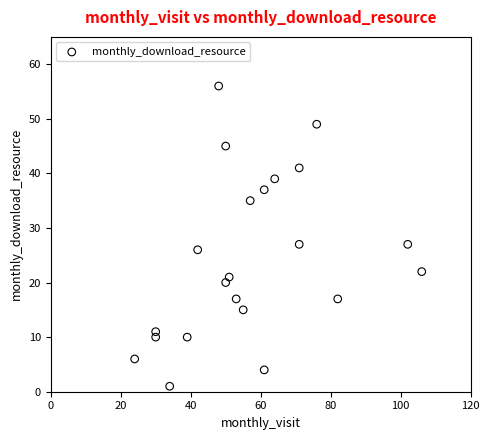

What is the range of X values (max minus min)?

82